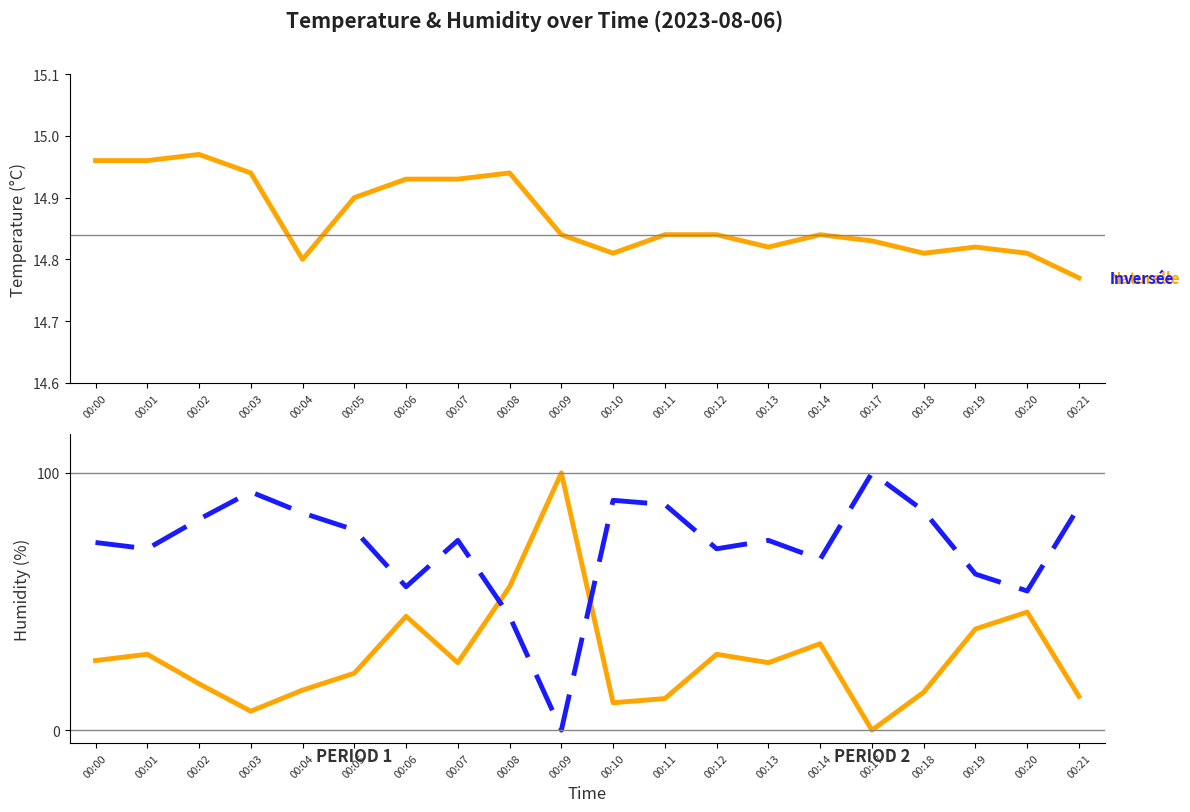

Which category has the lowest value in the temperature series?

00:21